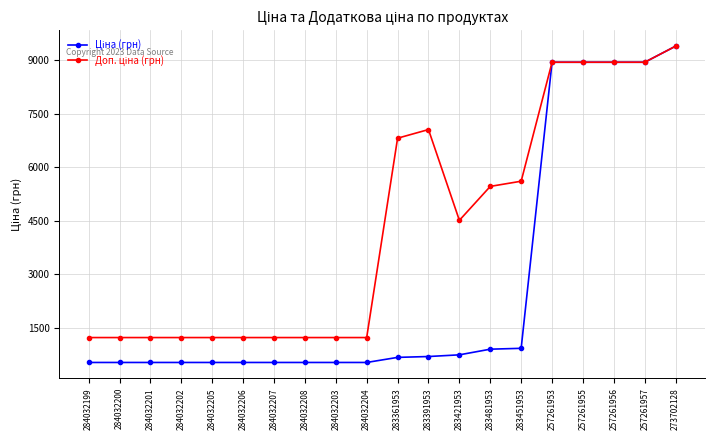

What is the label of the 7th point from the left?

284032207